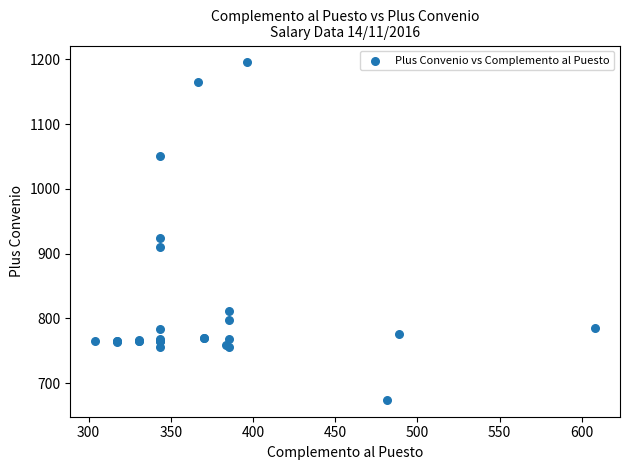

What Y value in the scatter plot is closest to 934?

923.6